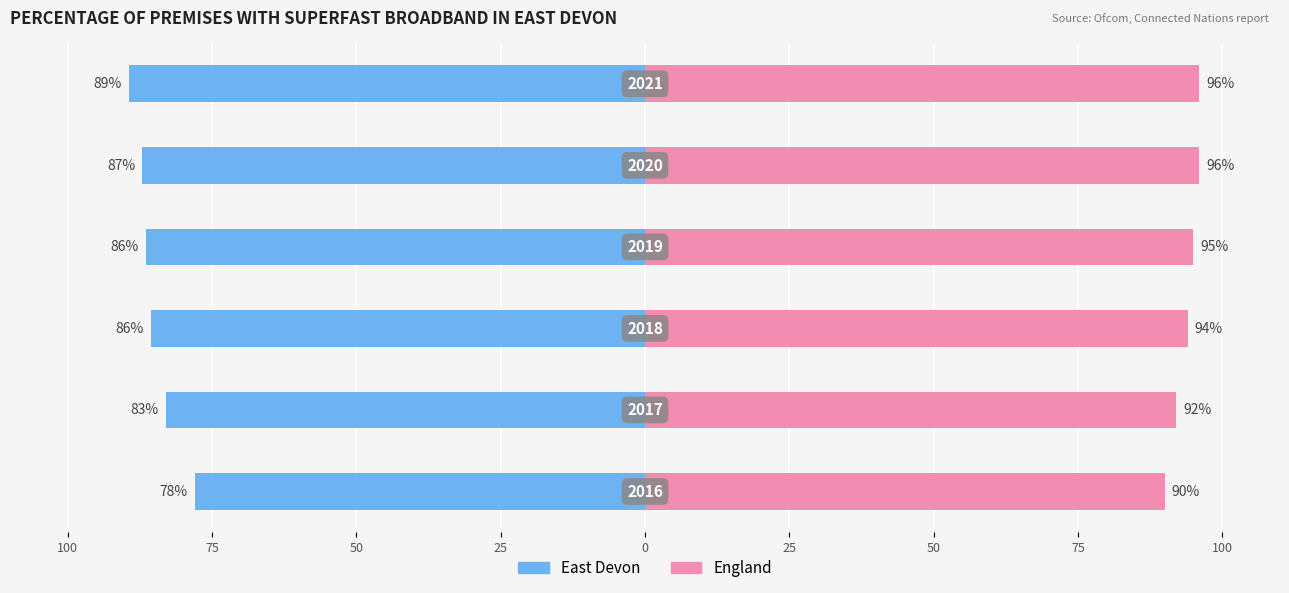

What is the difference between the second highest and minimum values in the East Devon series?

9.1